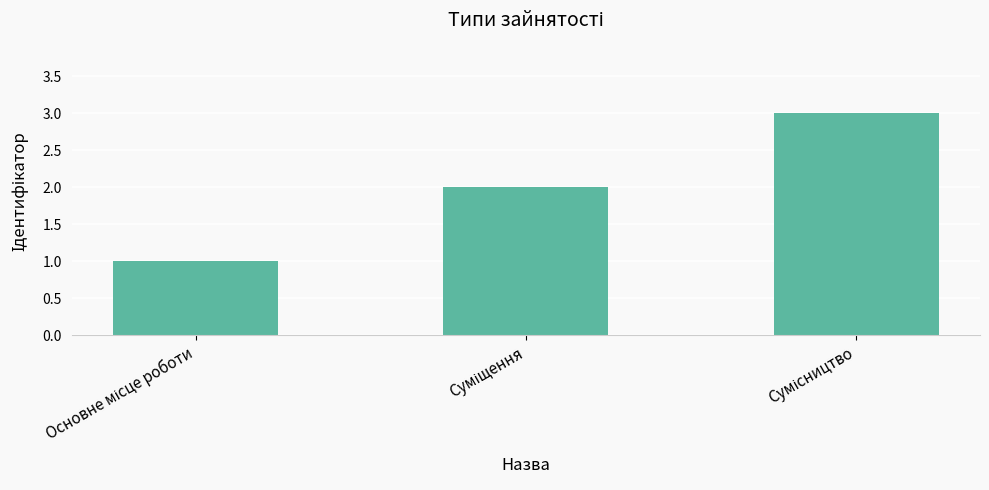

What is the average value?

2